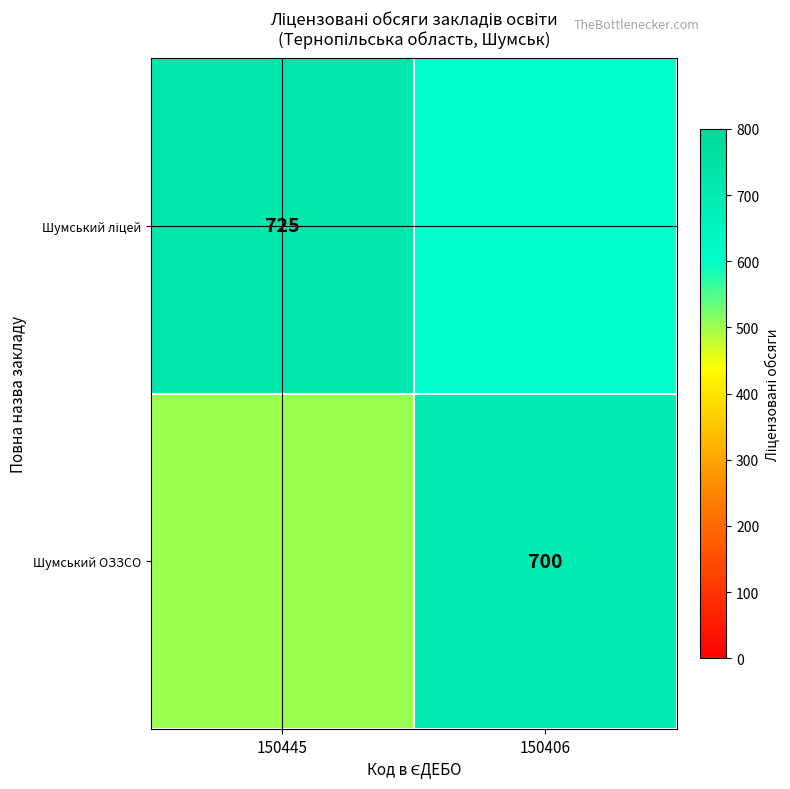

Is it true that Шумський ОЗЗСО equals 279 at 150406?

False